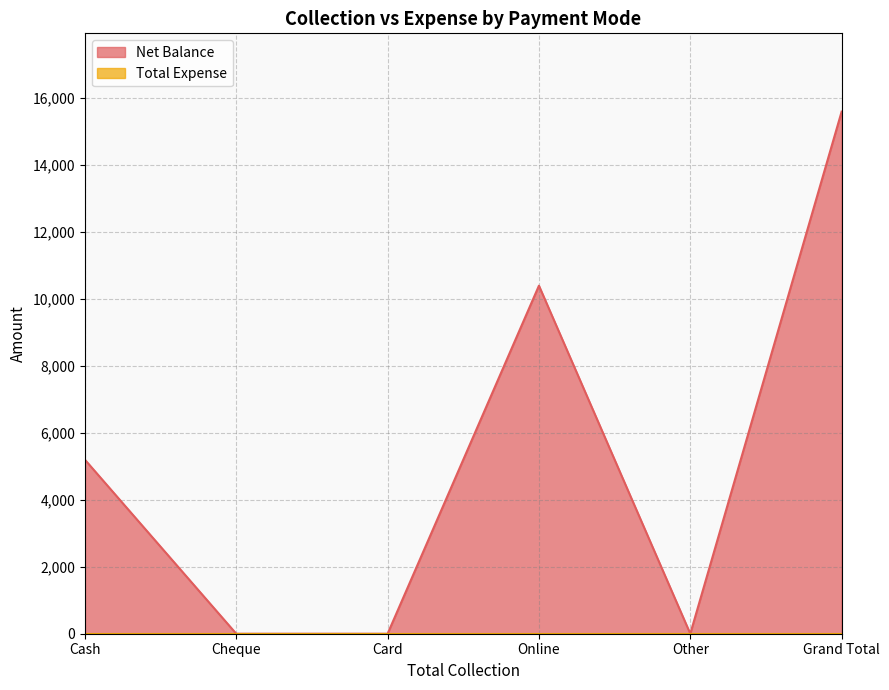

Rank the categories by value from highest to lowest.

Grand Total, Online, Cash, Cheque, Card, Other